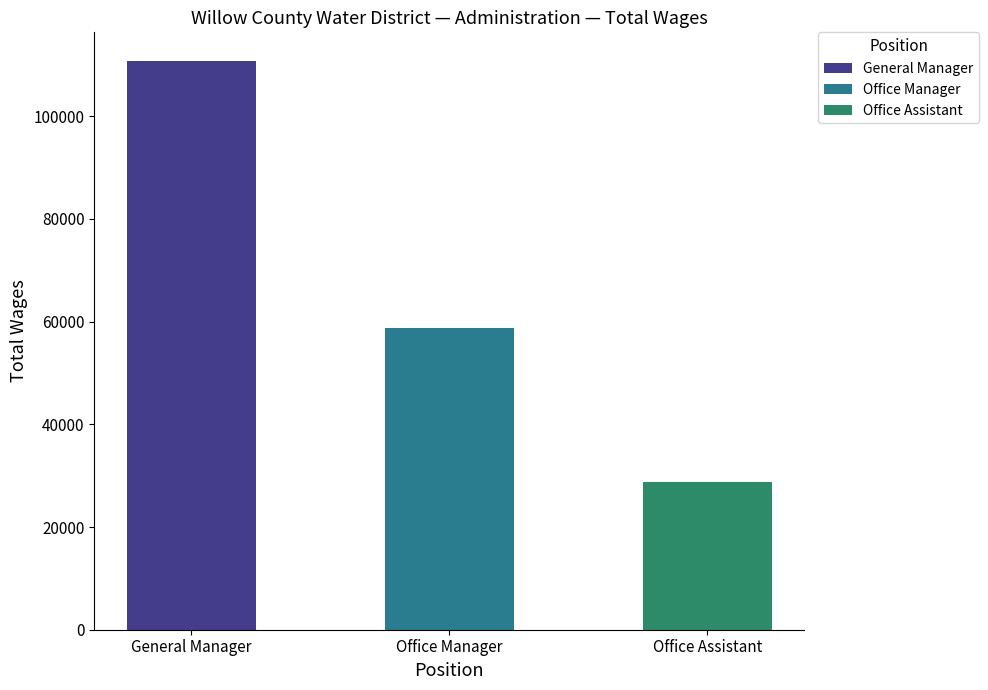

At which label does the data first exceed 58690?

General Manager